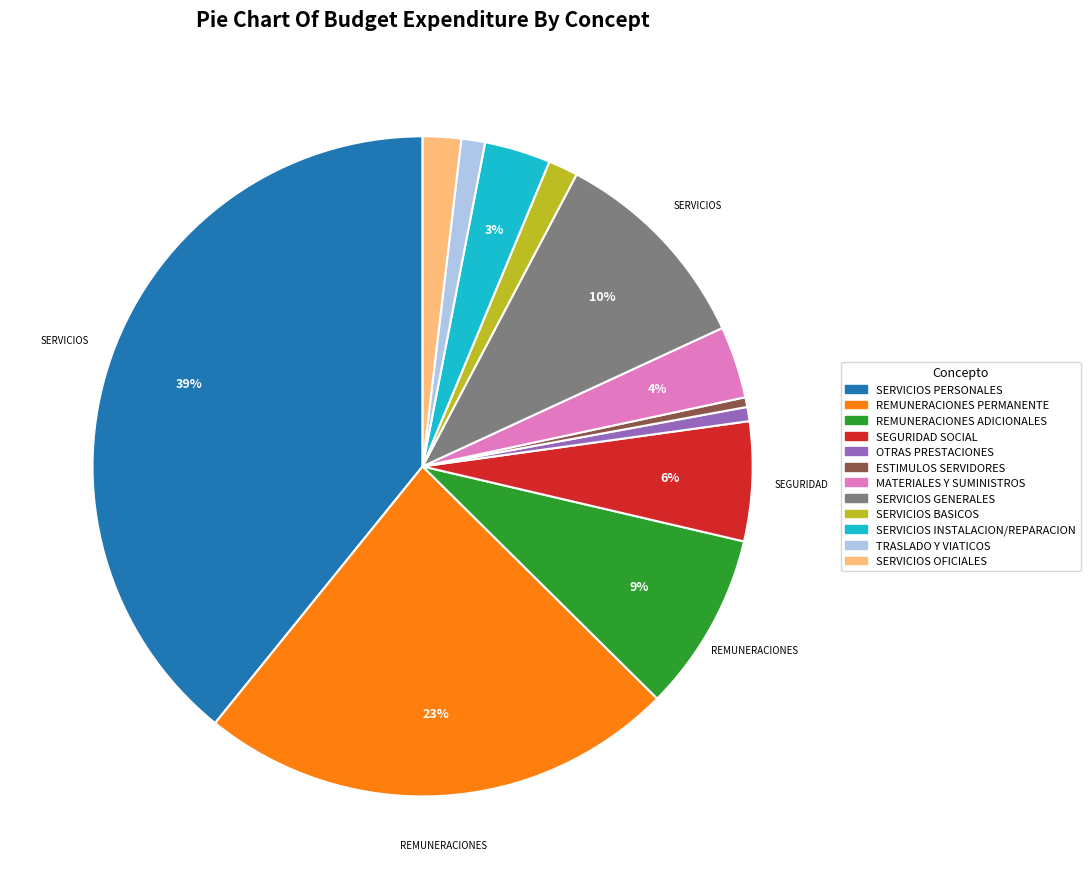

To the nearest percent, what is the difference between the largest and smallest slice percentages?

39%